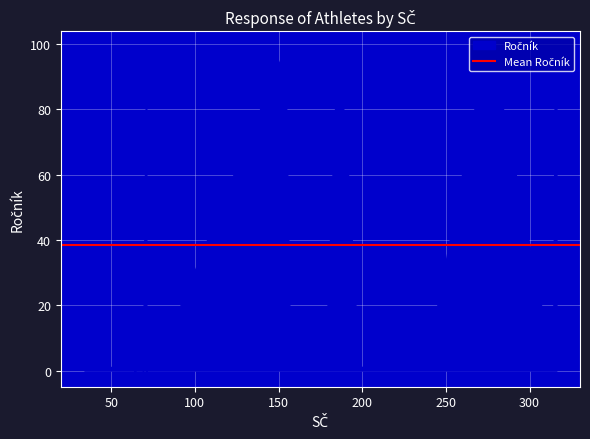

At which category does the data reach its first local valley?

68